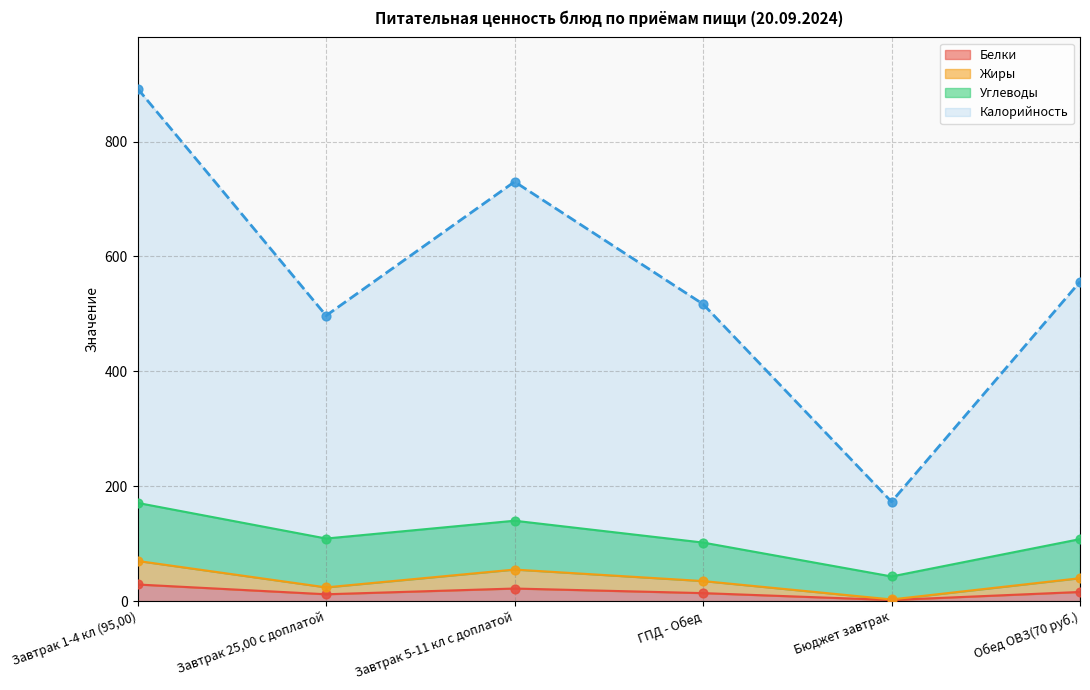

Which series has the widest spread of Y values?

Калорийность